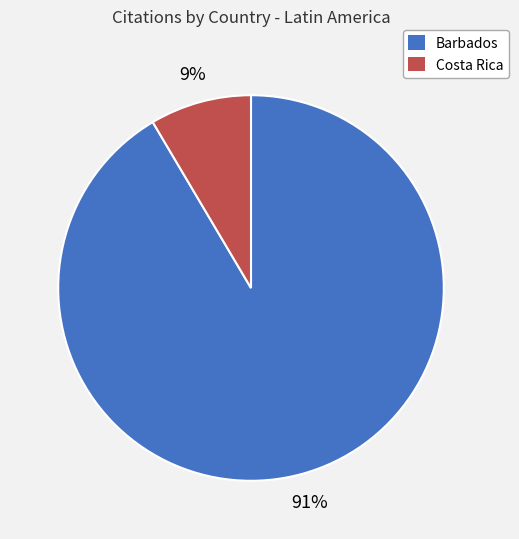

Is the sum of Costa Rica and Barbados greater than half?

Yes